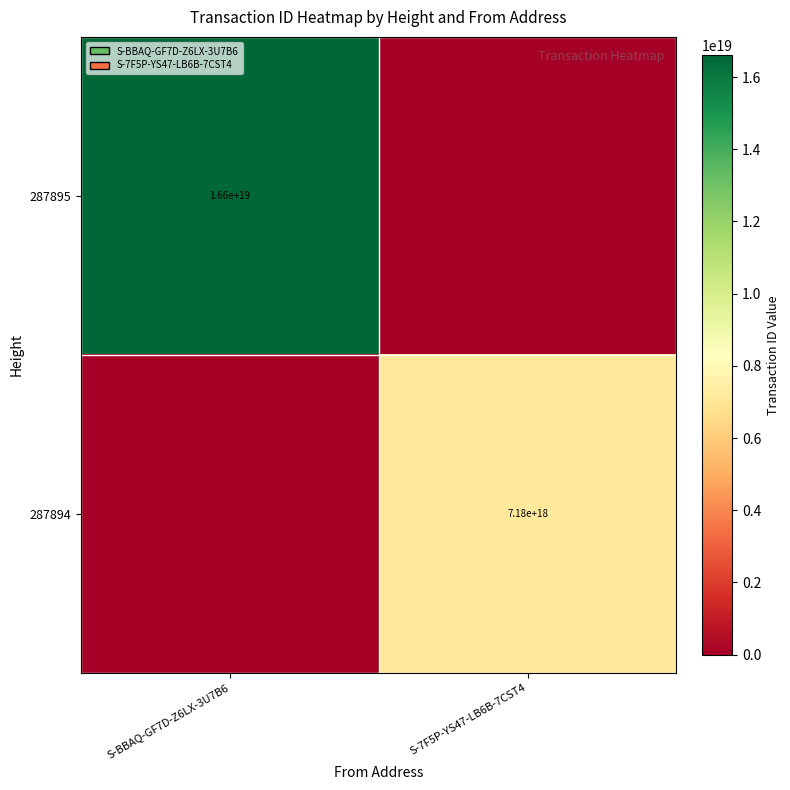

At which category is the sum across all series the highest?

S-BBAQ-GF7D-Z6LX-3U7B6